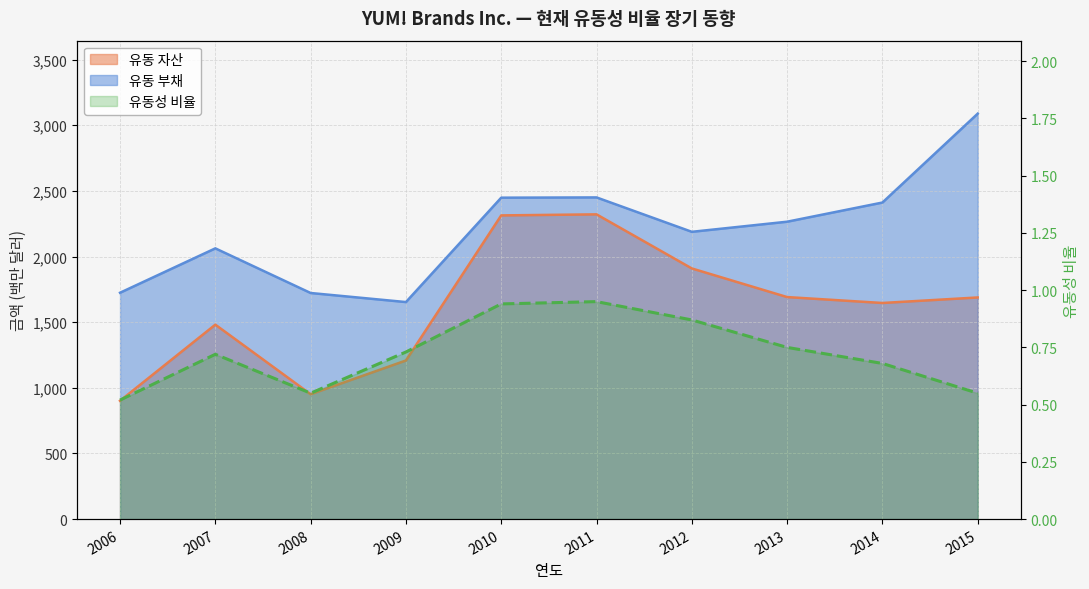

At which category does the data reach its first local peak?

2007